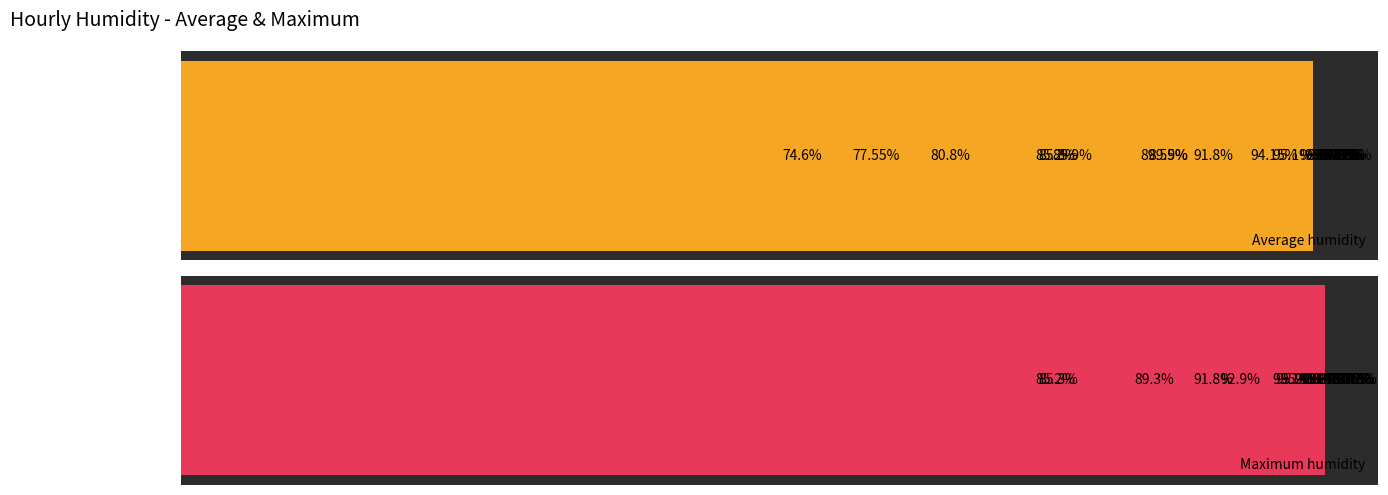

What are all the series names shown in the legend?

Average humidity, Maximum humidity